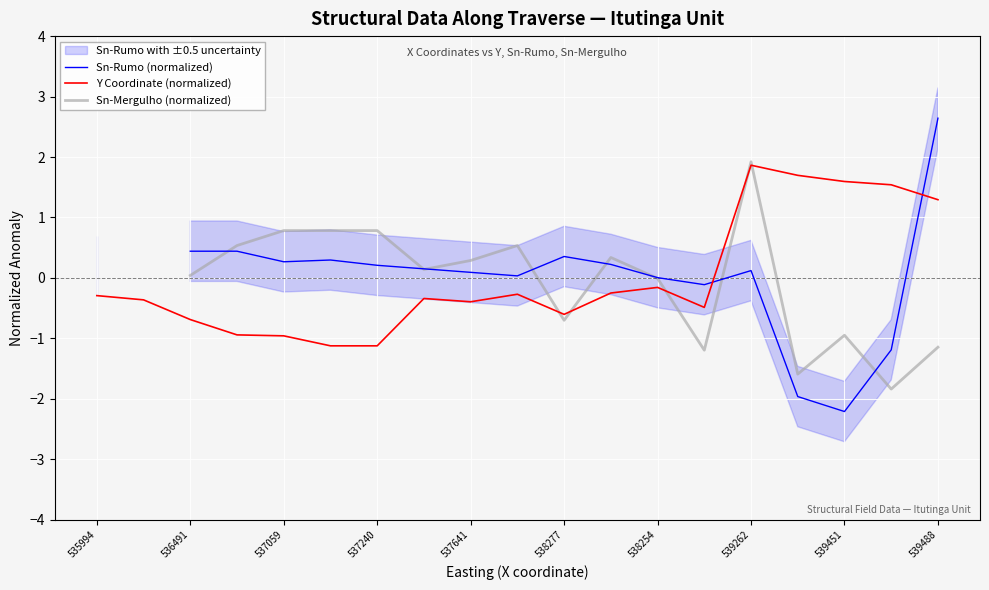

True or false: Y Coordinate (normalized) has a value of 1.9 at 539262.

True